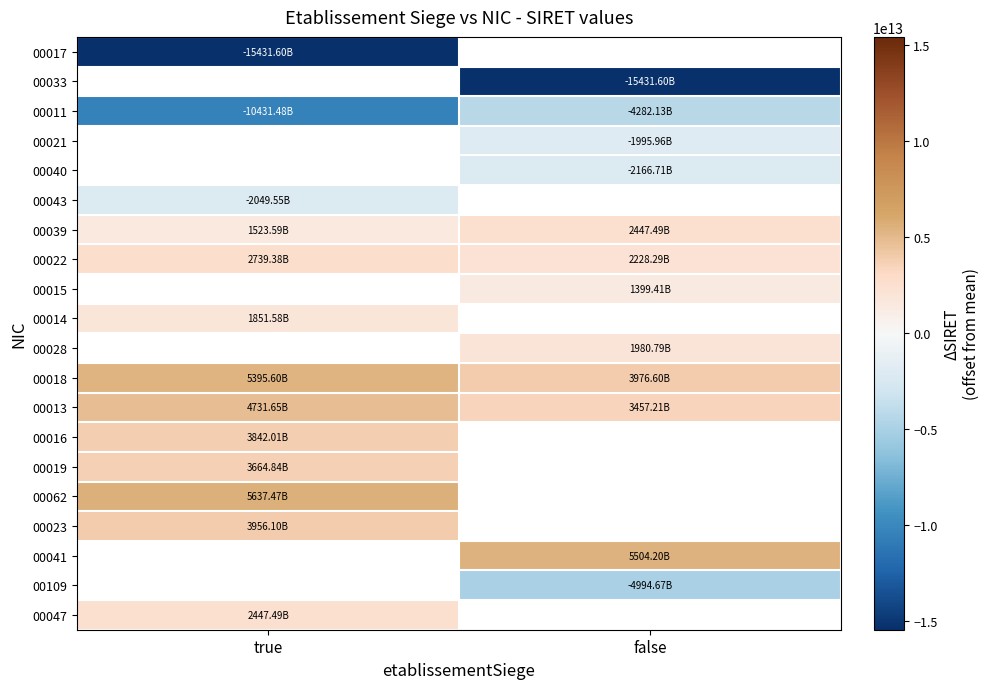

List the labels in order of 00028 value, smallest first.

true, false